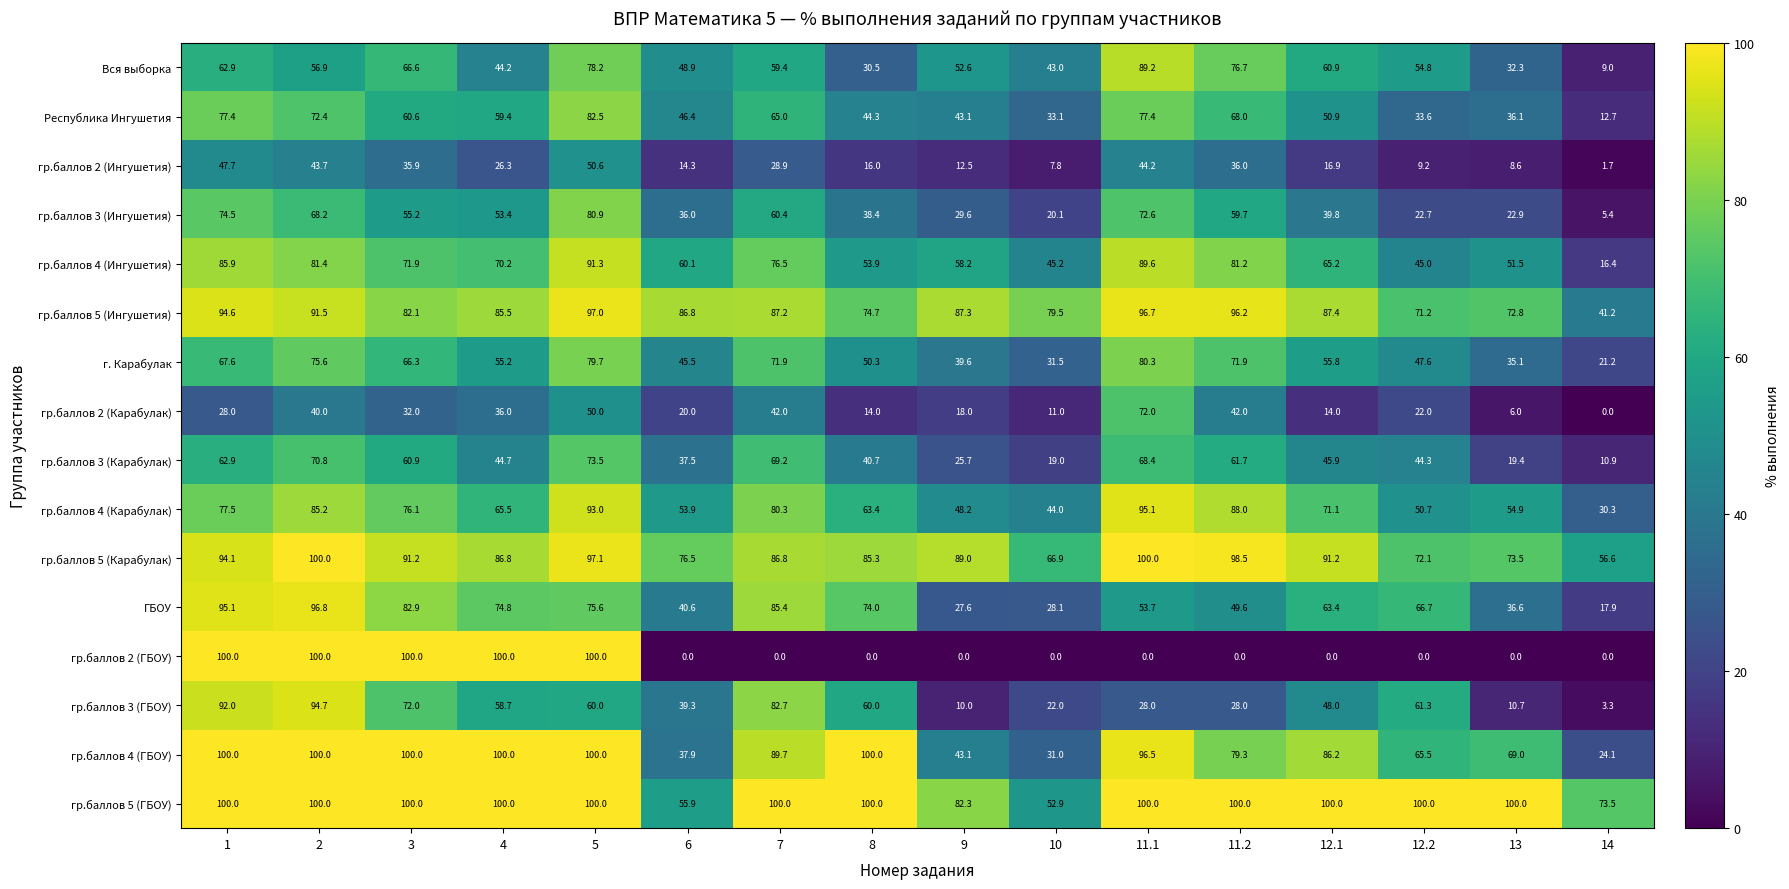

What is the approximate value of гр.баллов 4 (ГБОУ) at 1?

100.0